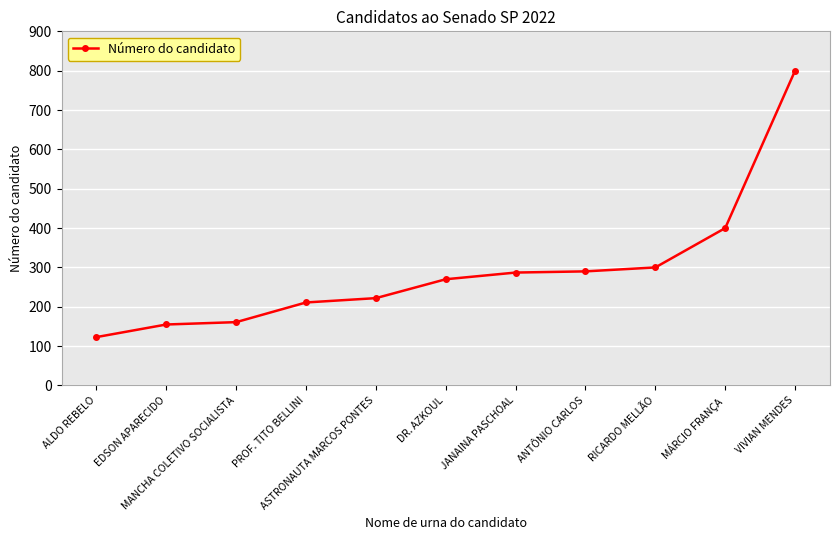

What is the label of the 8th point from the right?

PROF. TITO BELLINI